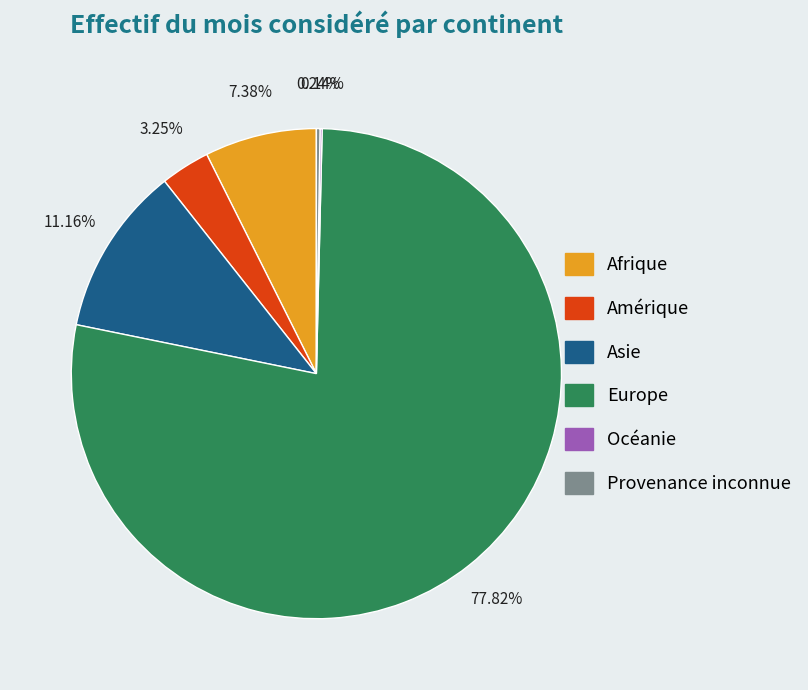

What is the largest slice in the pie chart?

Europe